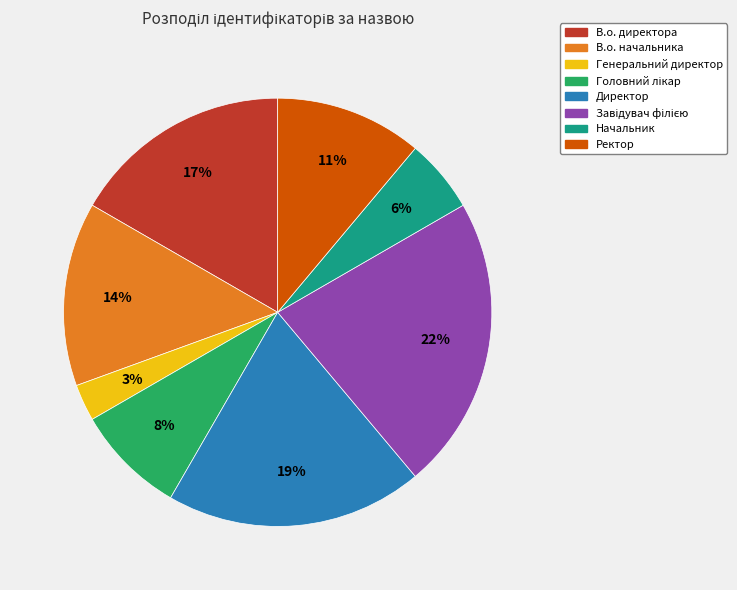

To the nearest percent, what is the average slice percentage?

12%